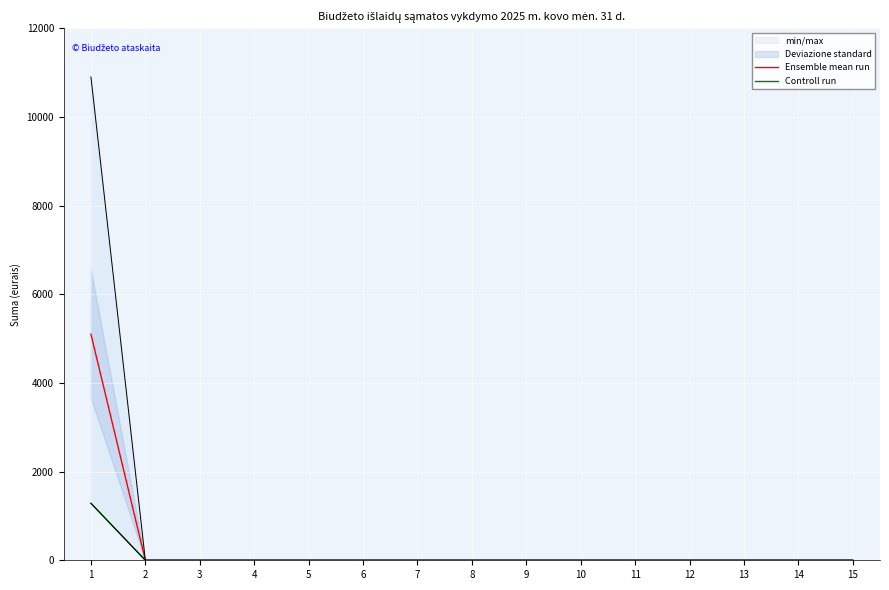

Between 4 and 1, which is larger?

1